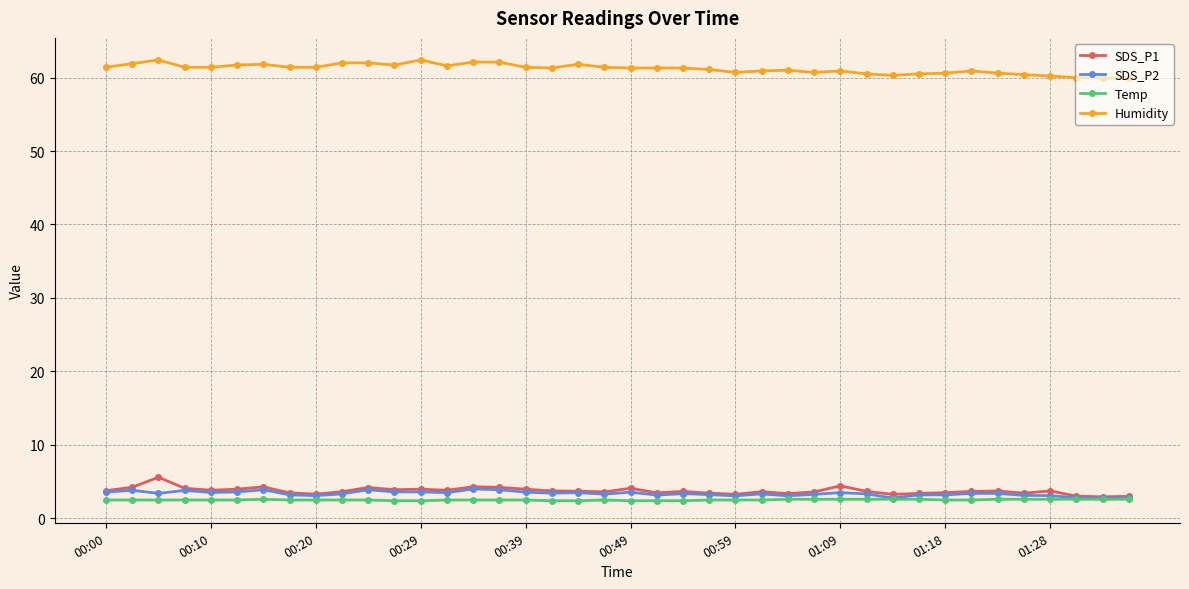

Does the chart have visible grid lines?

Yes